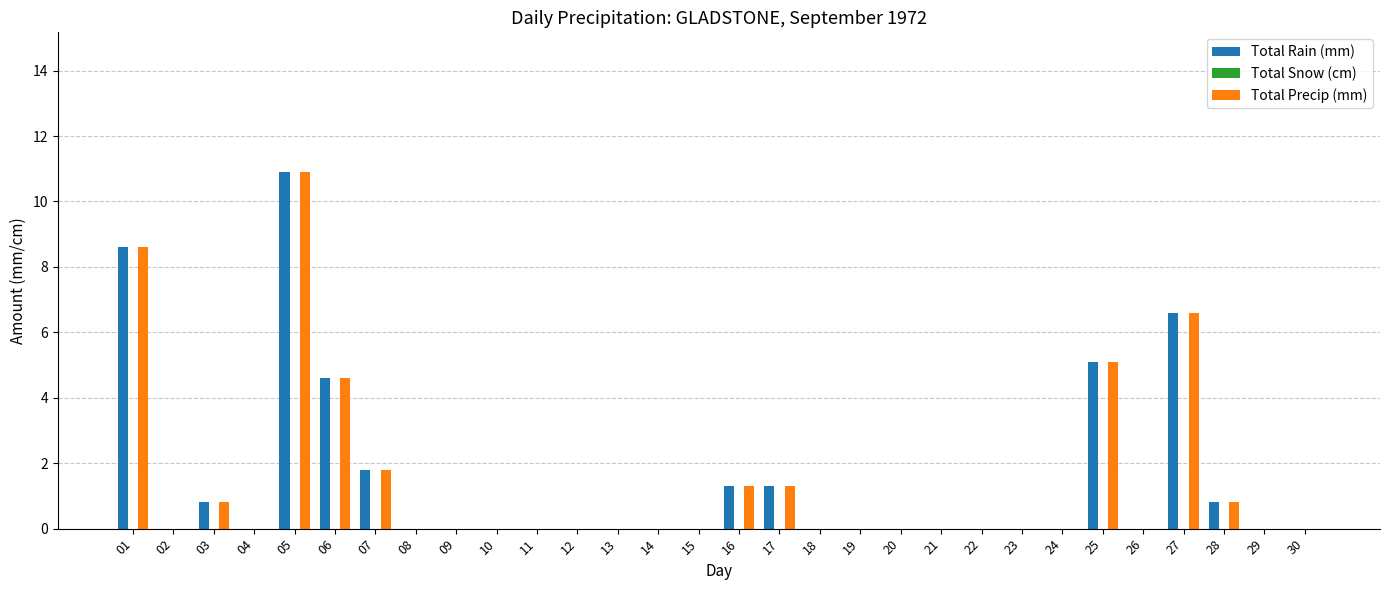

Is the value of Total Rain (mm) at 05 greater than the value of Total Precip (mm) at 11?

Yes